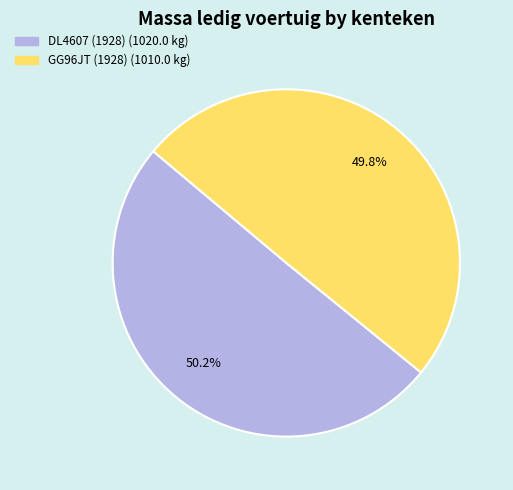

How many segments does this pie chart have?

2